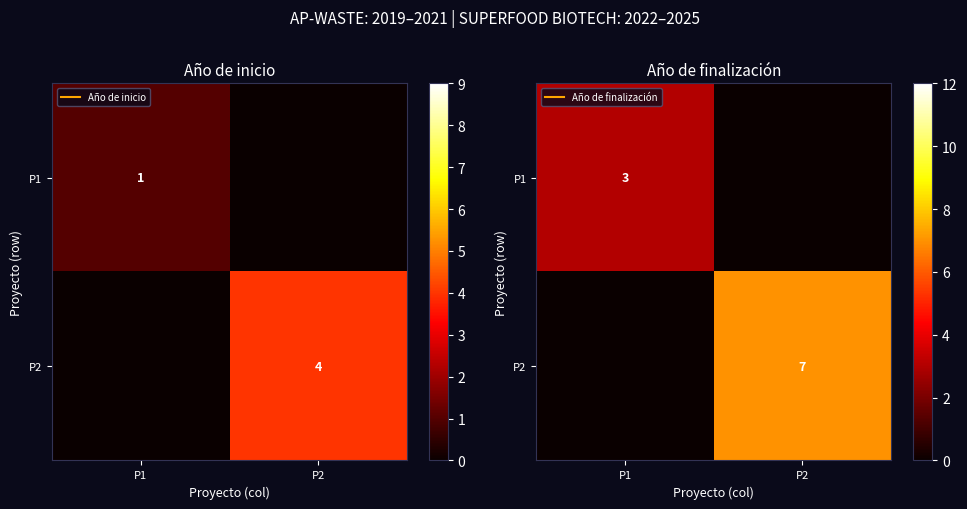

At which category is the sum across all series the highest?

P2